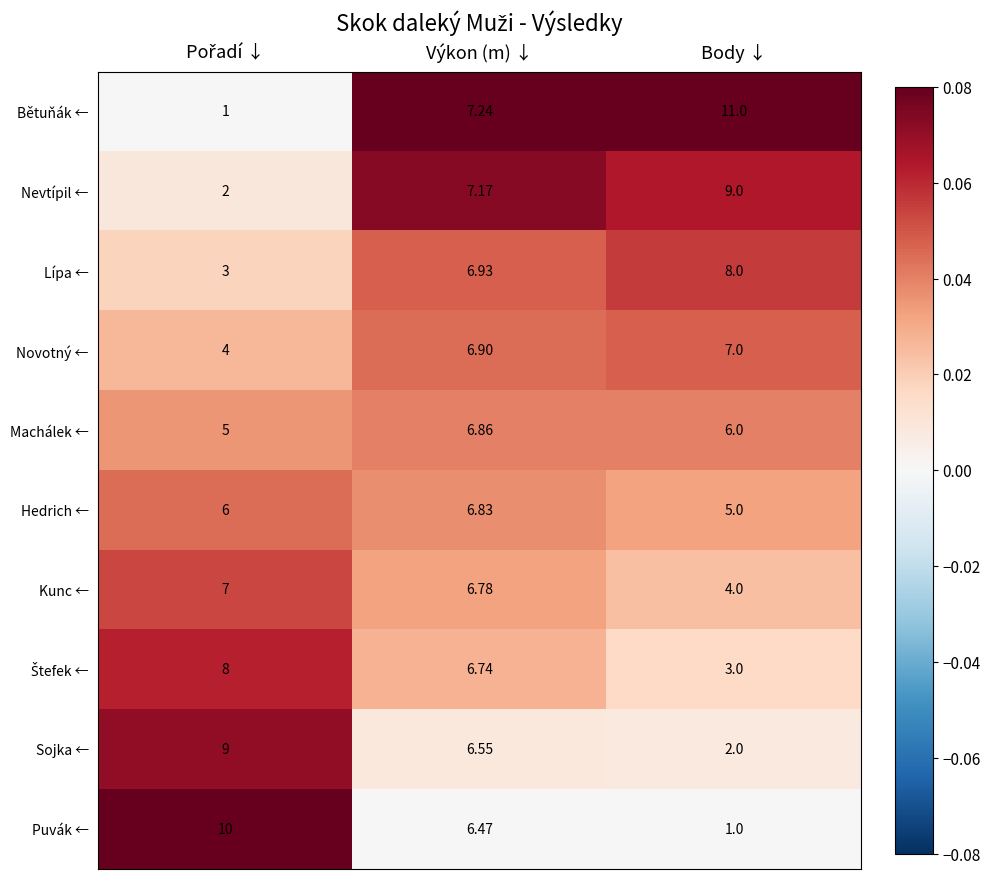

Where does the Machálek ← series first go above 6?

Výkon (m) ↓